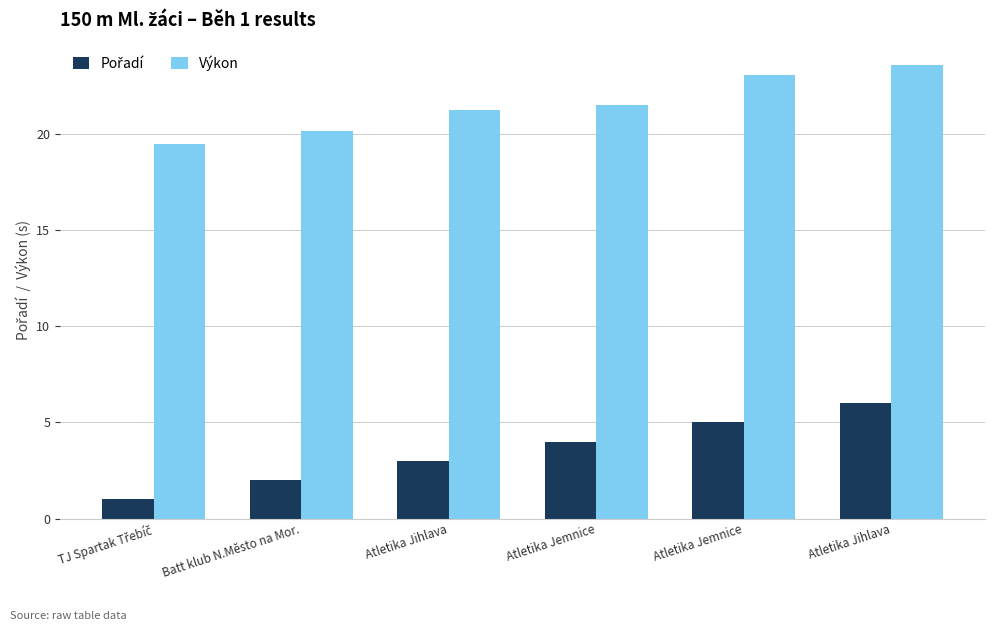

Count the number of categories in the chart.

6